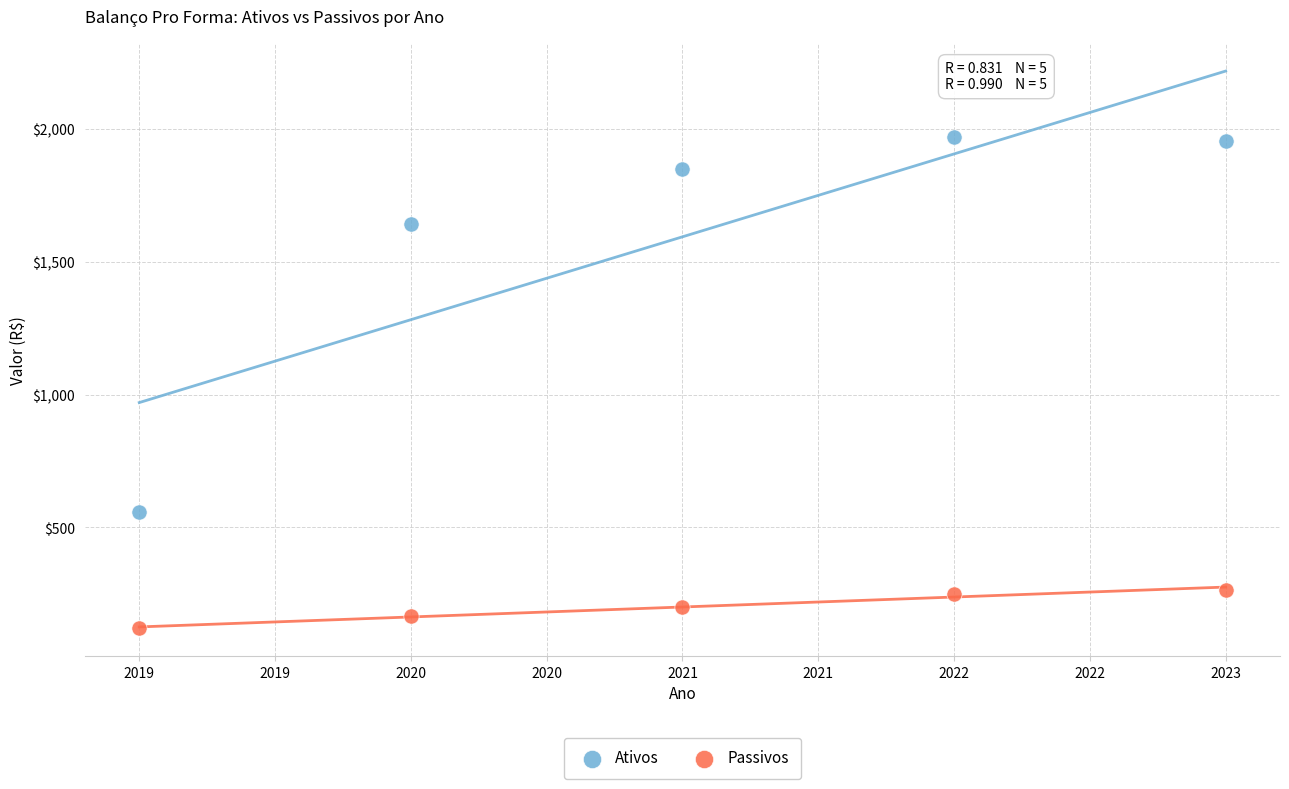

In the Ativos series, what Y value is closest to 1263?

1641